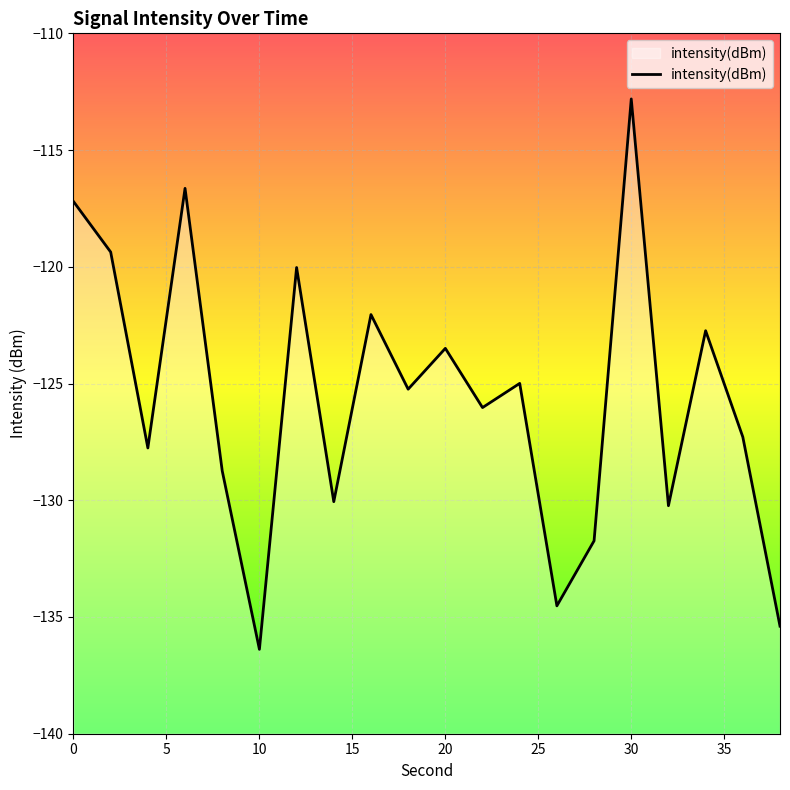

Which category has the highest value across all series?

30